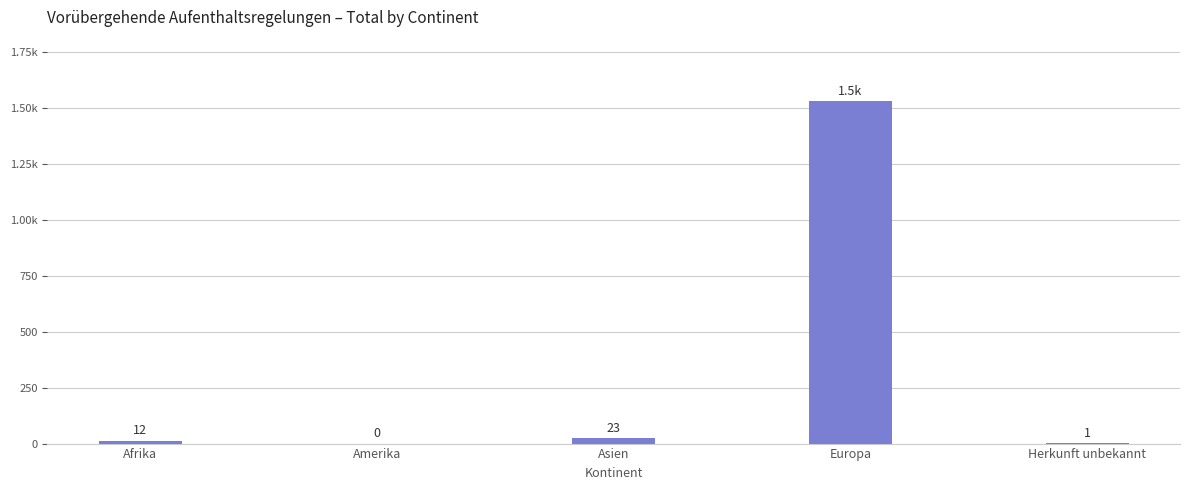

Where is the data nearest to the value 765?

Asien